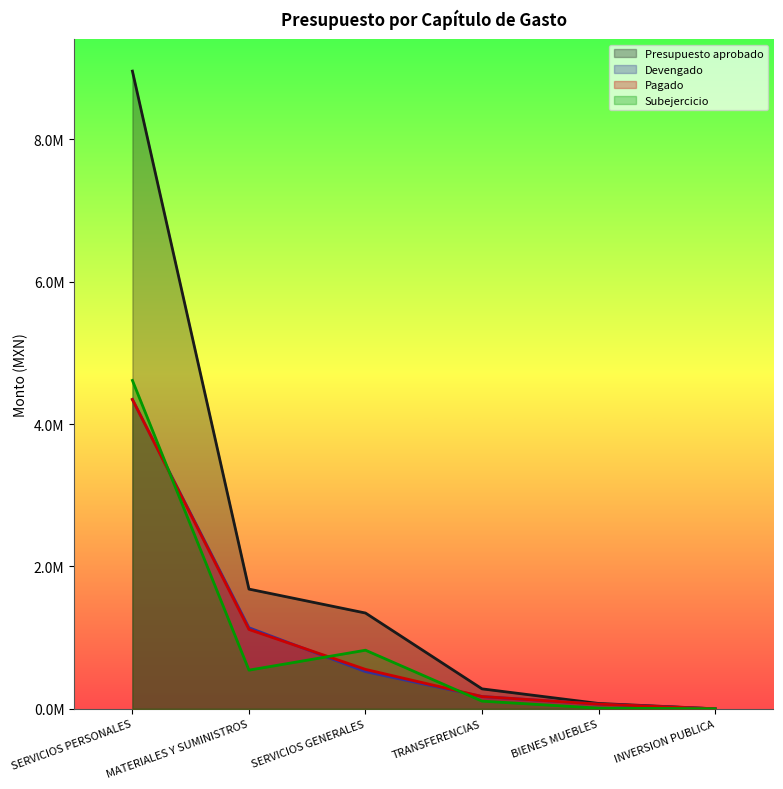

At which label is Devengado closest to 2173253?

MATERIALES Y SUMINISTROS